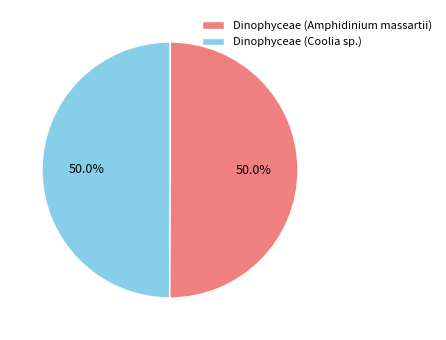

To the nearest percent, what is the average slice percentage?

50%